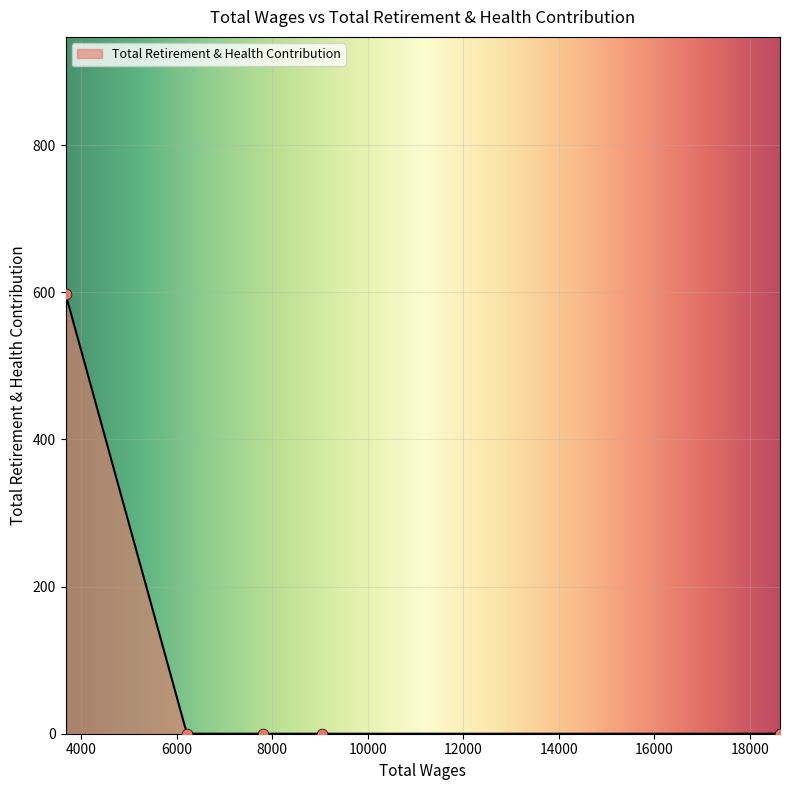

What is the change in value from 9052.0 to 3672.0?

+598